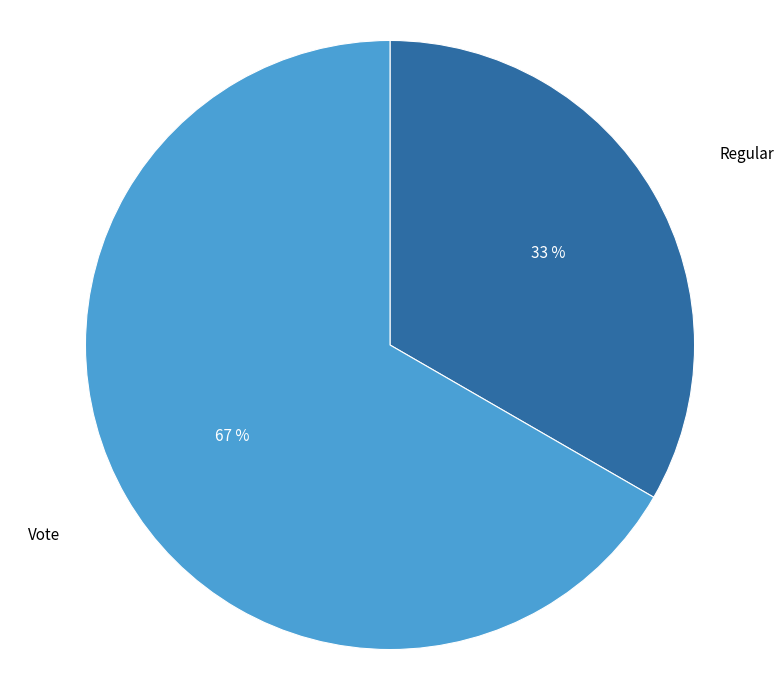

To the nearest percent, what is the average slice percentage?

50%